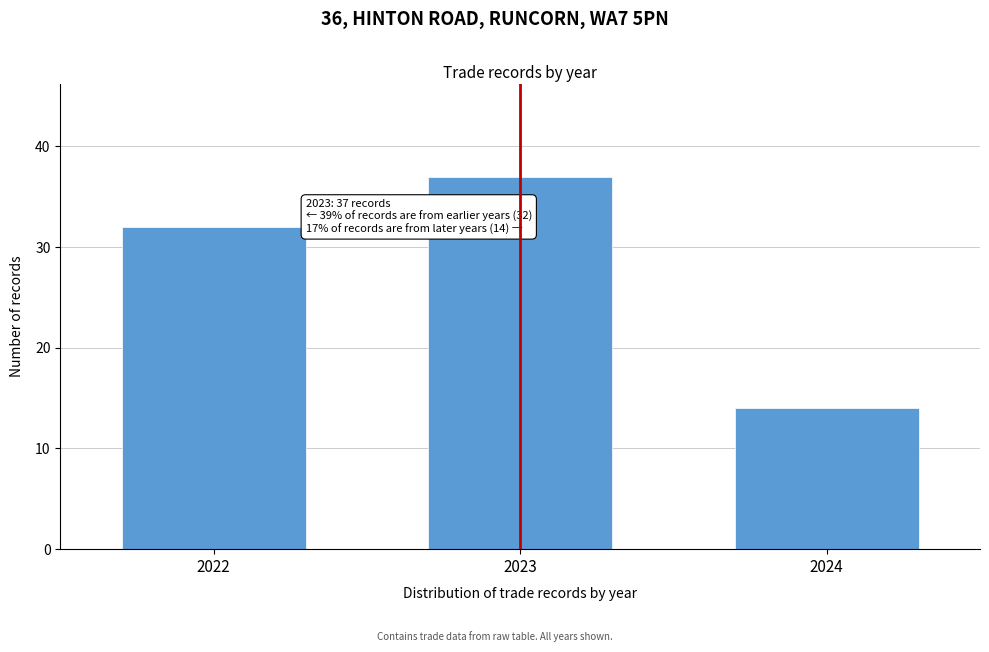

Reading left to right, list all the values displayed in this chart.

2022=32	2023=37	2024=14